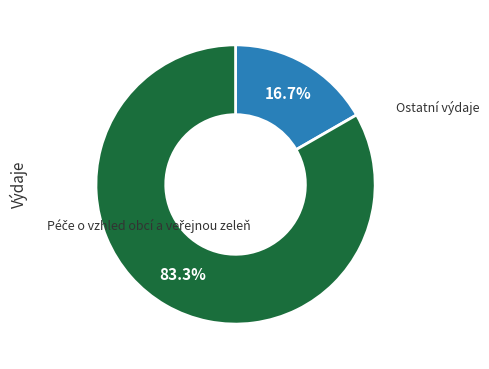

Is there any slice that represents more than half of the pie?

Yes